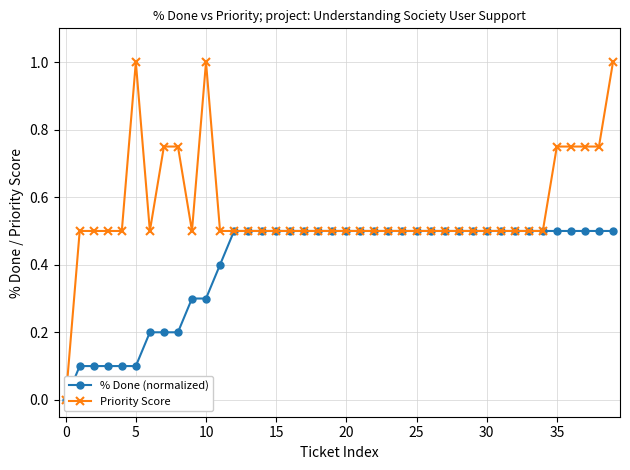

Reading left to right, extract all data points from this chart.

% Done (normalized): 0.0	0.1	0.1	0.1	0.1	0.1	0.2	0.2	0.2	0.3	0.3	0.4	0.5	0.5	0.5	0.5	0.5	0.5	0.5	0.5	0.5	0.5	0.5	0.5	0.5	0.5	0.5	0.5	0.5	0.5	0.5	0.5	0.5	0.5	0.5	0.5	0.5	0.5	0.5	0.5
Priority Score: 0.0	0.5	0.5	0.5	0.5	1.0	0.5	0.8	0.8	0.5	1.0	0.5	0.5	0.5	0.5	0.5	0.5	0.5	0.5	0.5	0.5	0.5	0.5	0.5	0.5	0.5	0.5	0.5	0.5	0.5	0.5	0.5	0.5	0.5	0.5	0.8	0.8	0.8	0.8	1.0